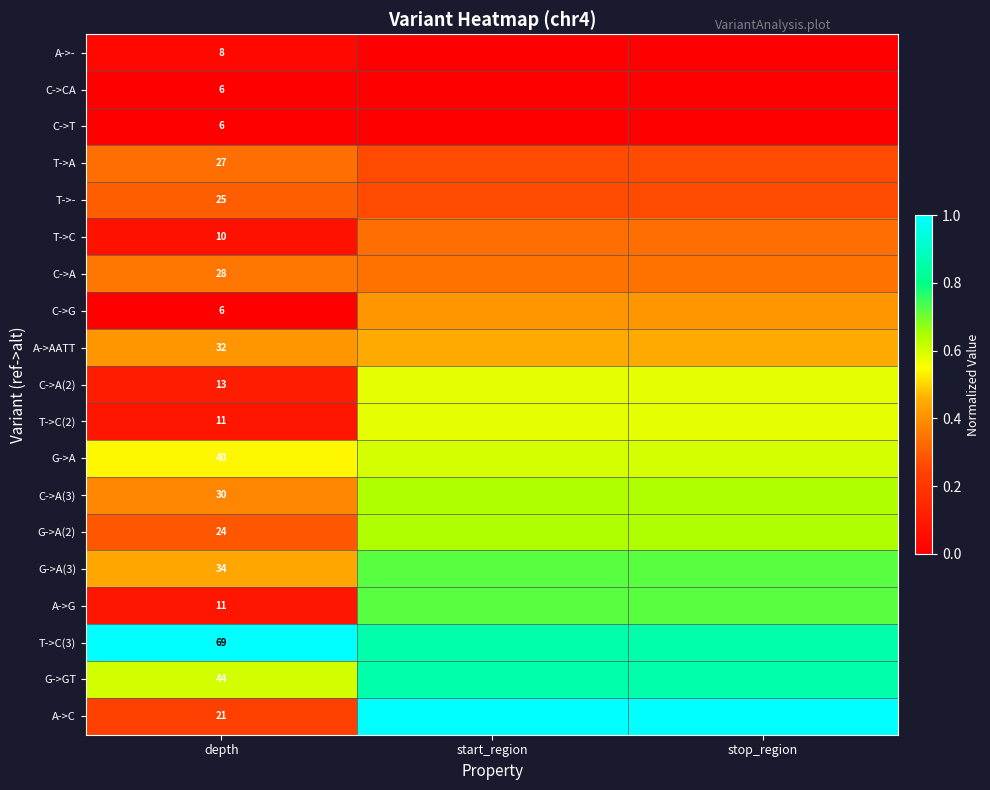

What is the highest value of the T->C(2) series?

0.6